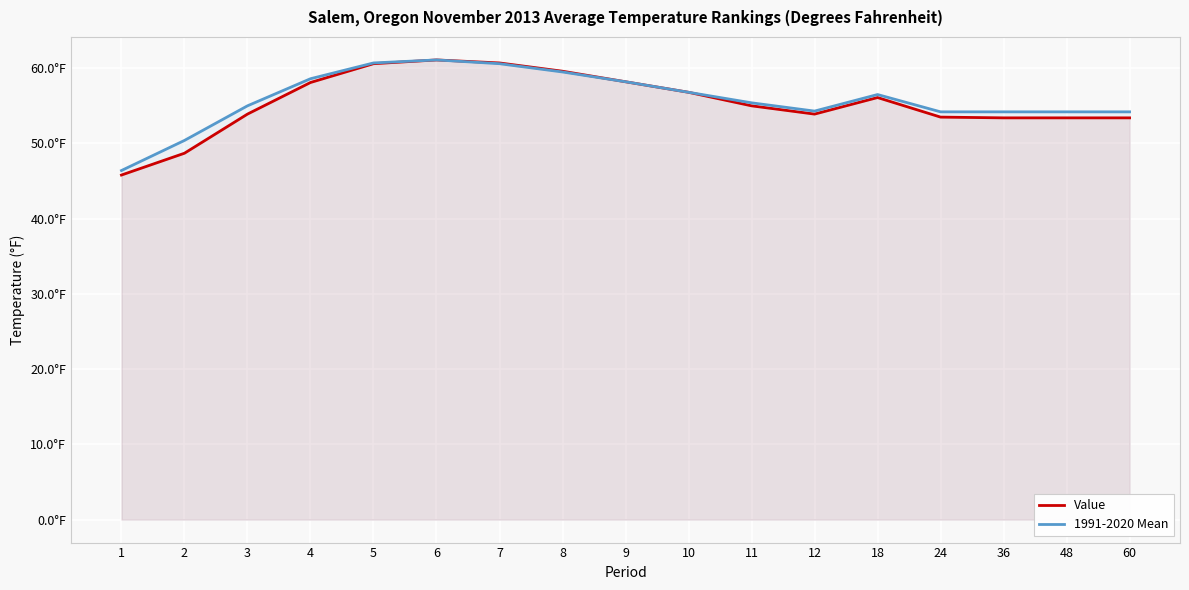

Which has a higher value, 7 or 2?

7